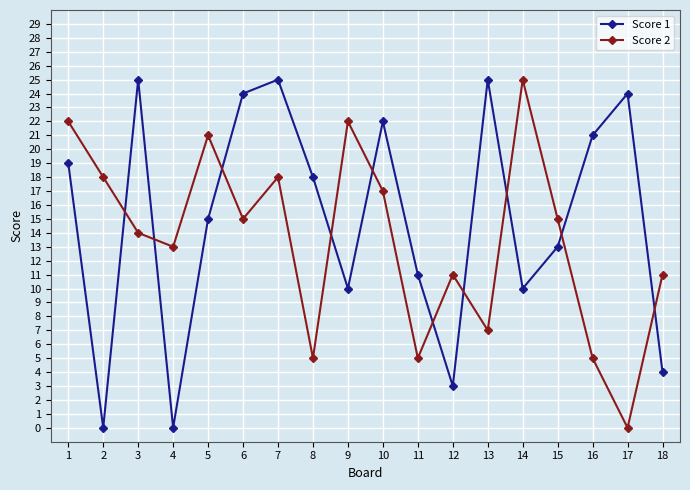

What is the difference between the Score 1 values at 18 and 4?

4